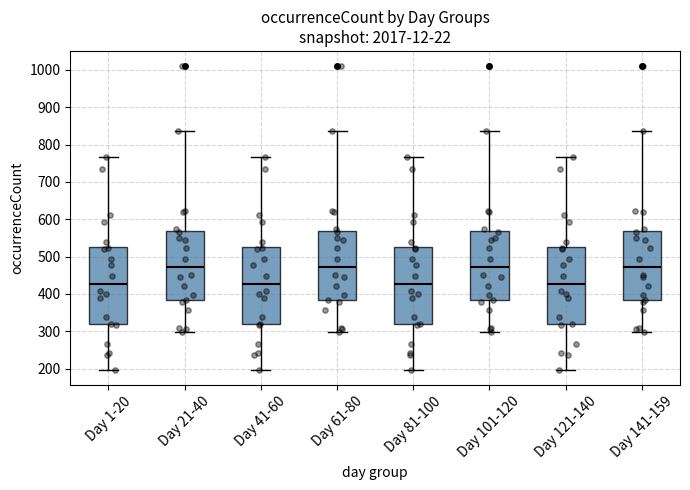

Reading left to right, transcribe this box plot: for each box, give where its median line is, the range the box spans, and where its two whiskers end, as read against the y-axis. The values are not printed on the chart, so give them approximately, as read against the axis.

Day 1-20: median 430, box 320 to 530, whiskers 200 to 770
Day 21-40: median 470, box 380 to 570, whiskers 300 to 840
Day 41-60: median 430, box 320 to 530, whiskers 200 to 770
Day 61-80: median 470, box 380 to 570, whiskers 300 to 840
Day 81-100: median 430, box 320 to 530, whiskers 200 to 770
Day 101-120: median 470, box 380 to 570, whiskers 300 to 840
Day 121-140: median 430, box 320 to 530, whiskers 200 to 770
Day 141-159: median 470, box 380 to 570, whiskers 300 to 840